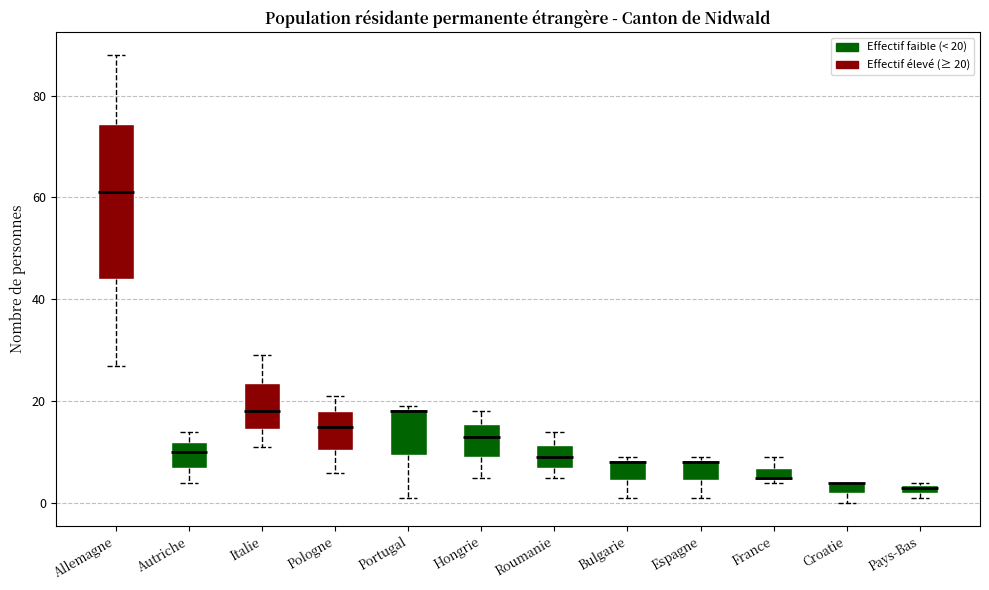

Comparing the boxes themselves (not the whiskers), which one is the tallest?

Allemagne